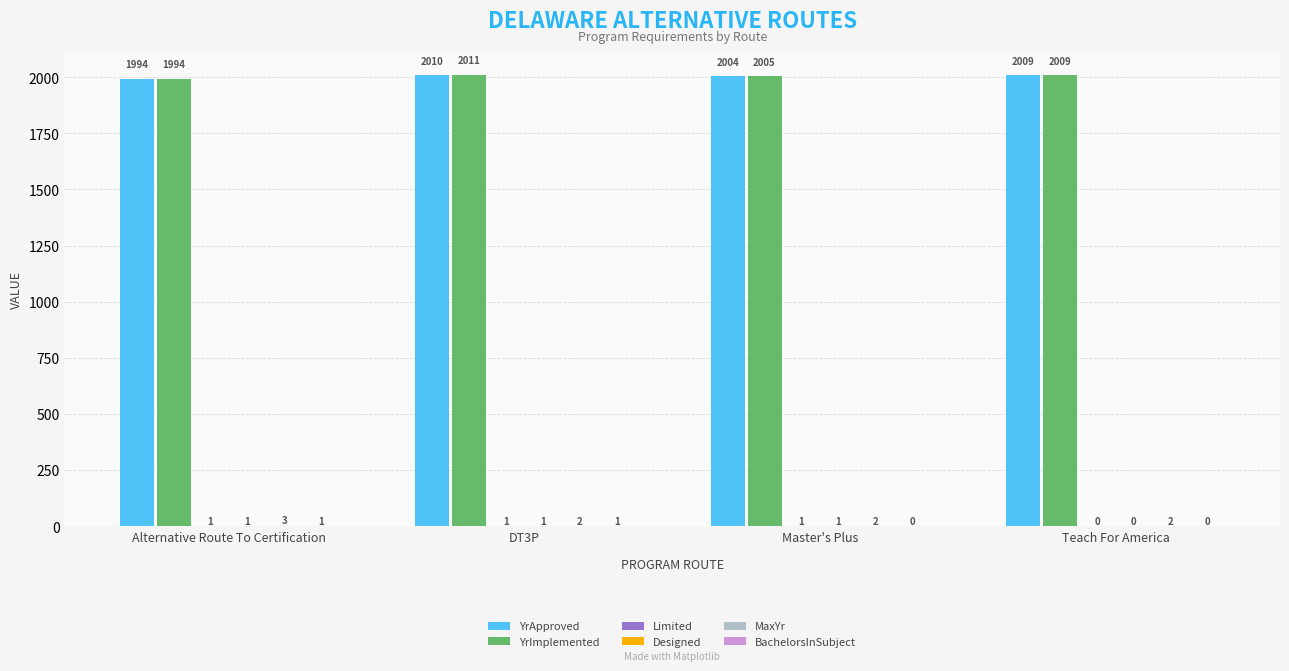

What is the greatest value displayed?

2011